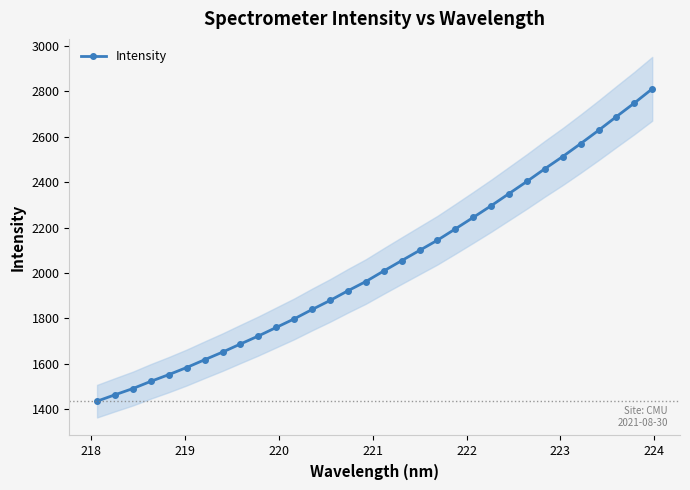

What is the minimum value for Intensity?

1434.8